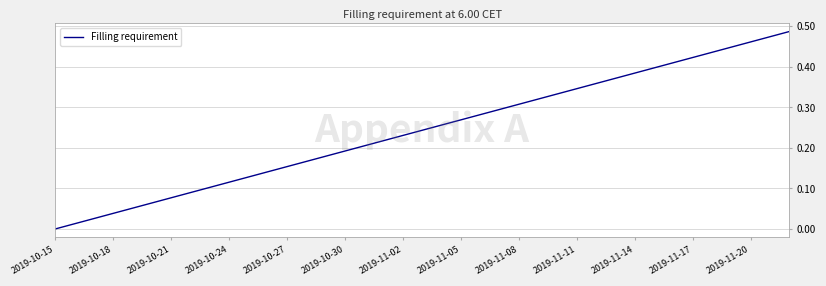

At which category does the chart reach its minimum across all series?

2019-10-15